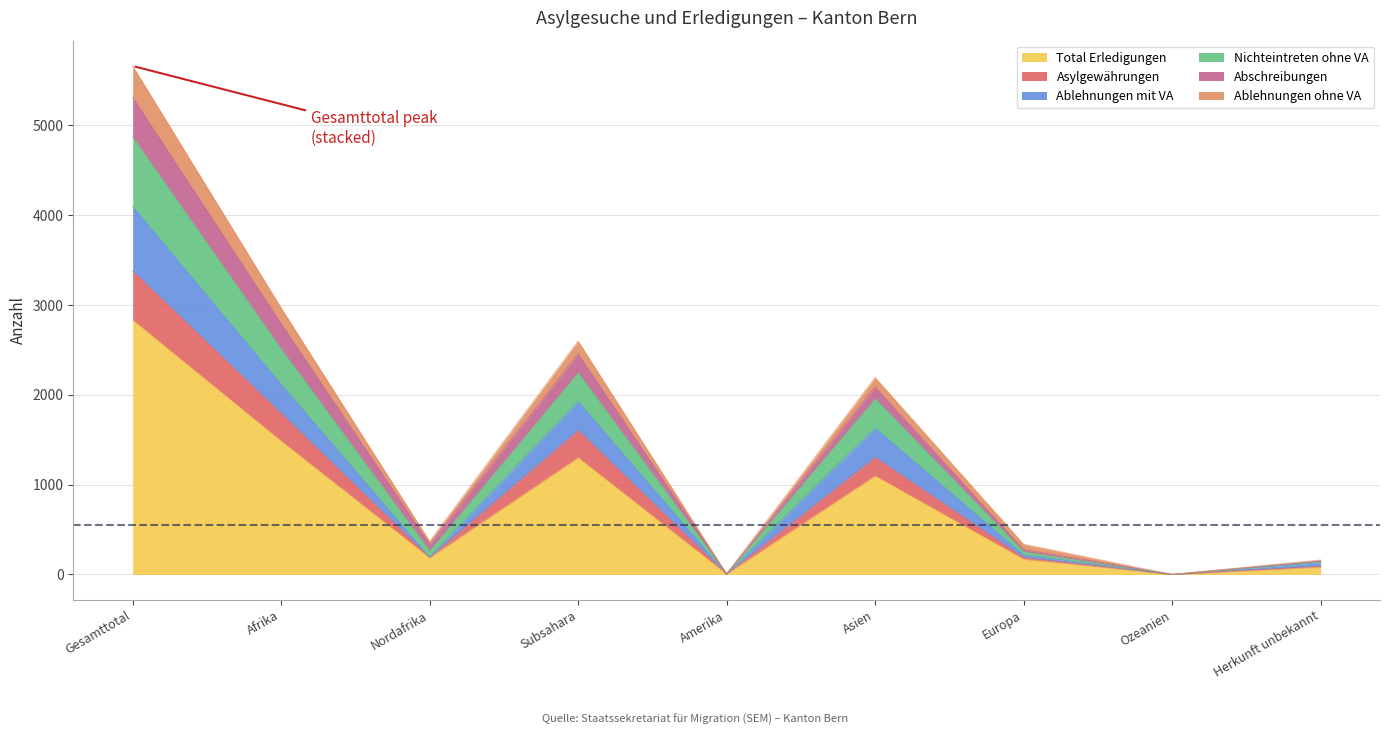

What is the highest value of the Total Erledigungen series?

2830